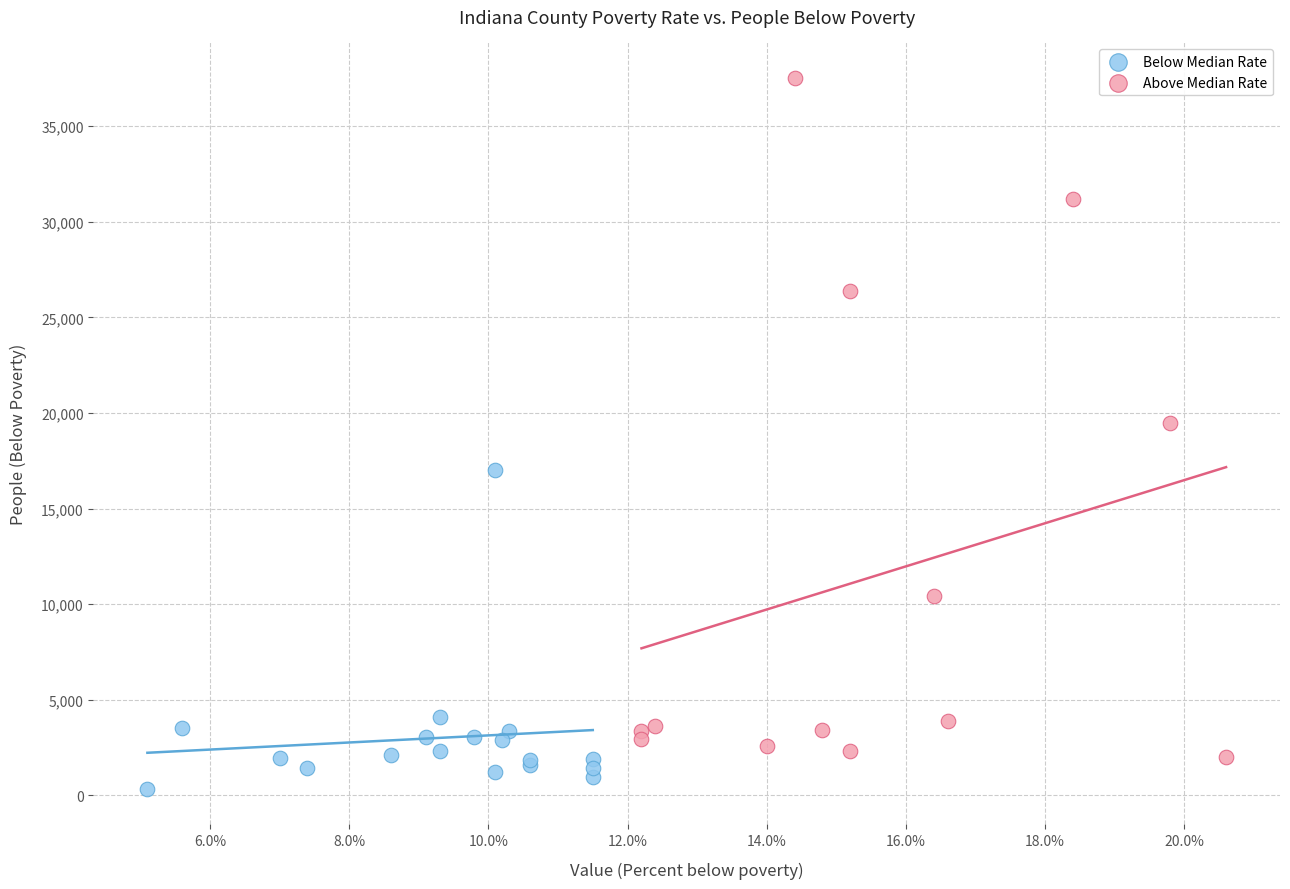

Which series reaches the minimum Y coordinate?

Below Median Rate